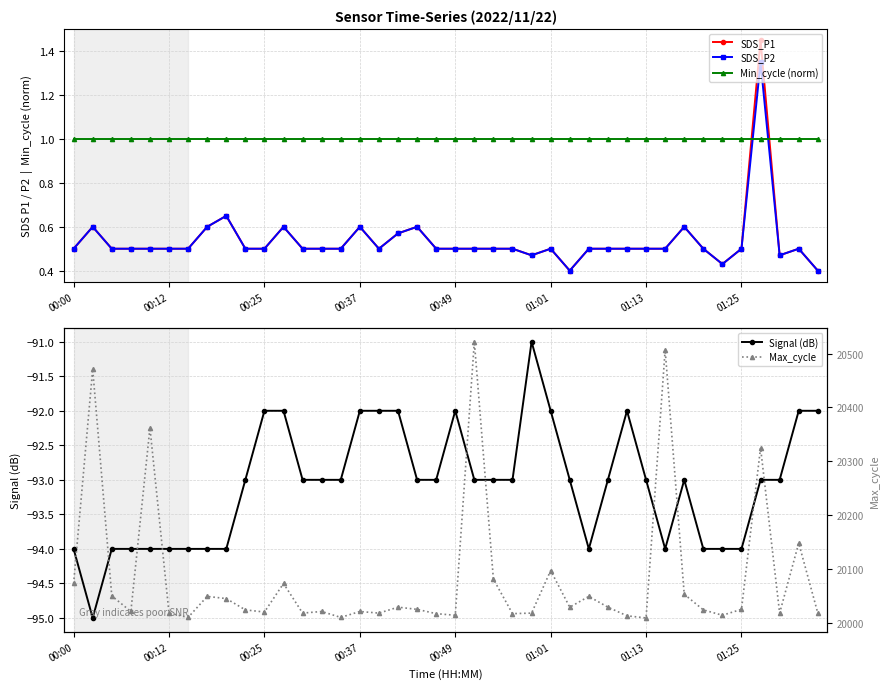

The SDS_P2 series shows 0.1 at 00:49. True or false?

False